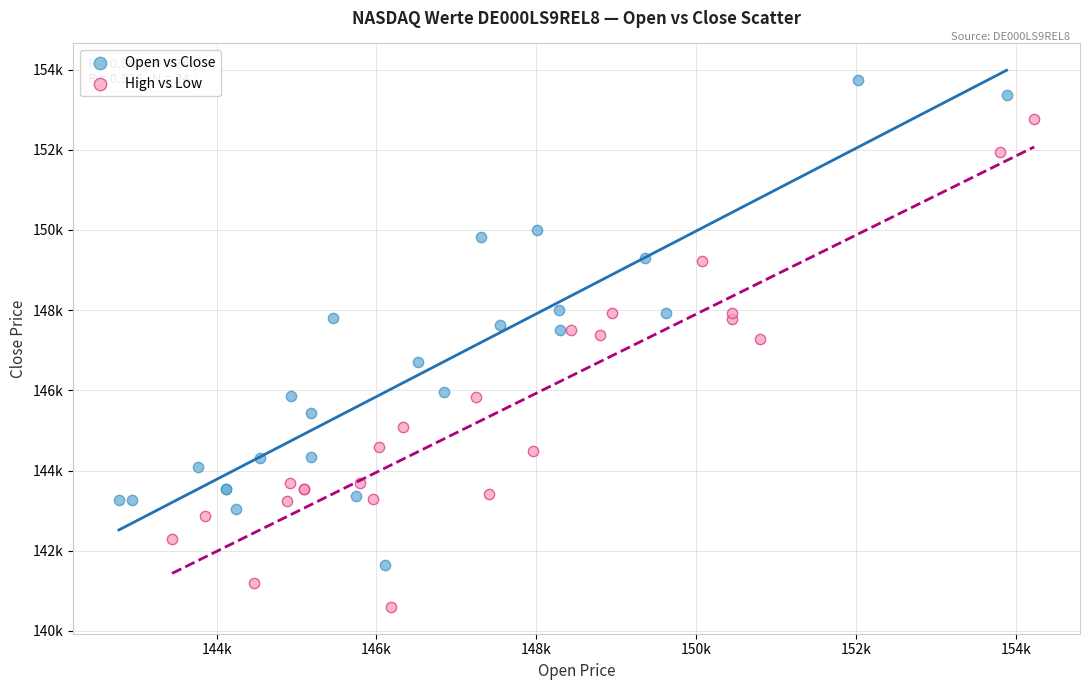

What are all the series names shown in the legend?

Open vs Close, High vs Low